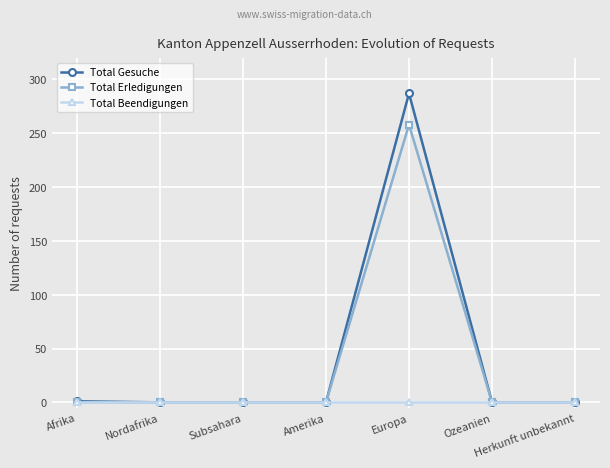

At which category is the sum across all series the highest?

Europa